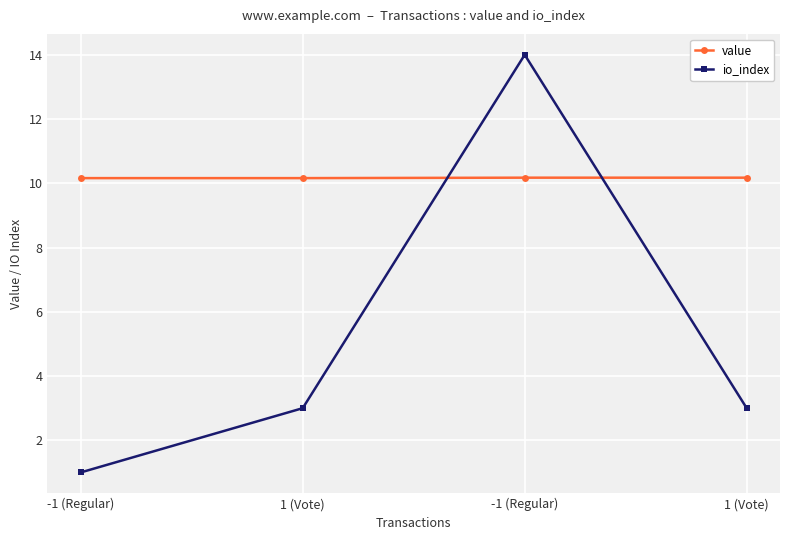

Between 1 (Vote) and -1 (Regular), which is larger?

1 (Vote)